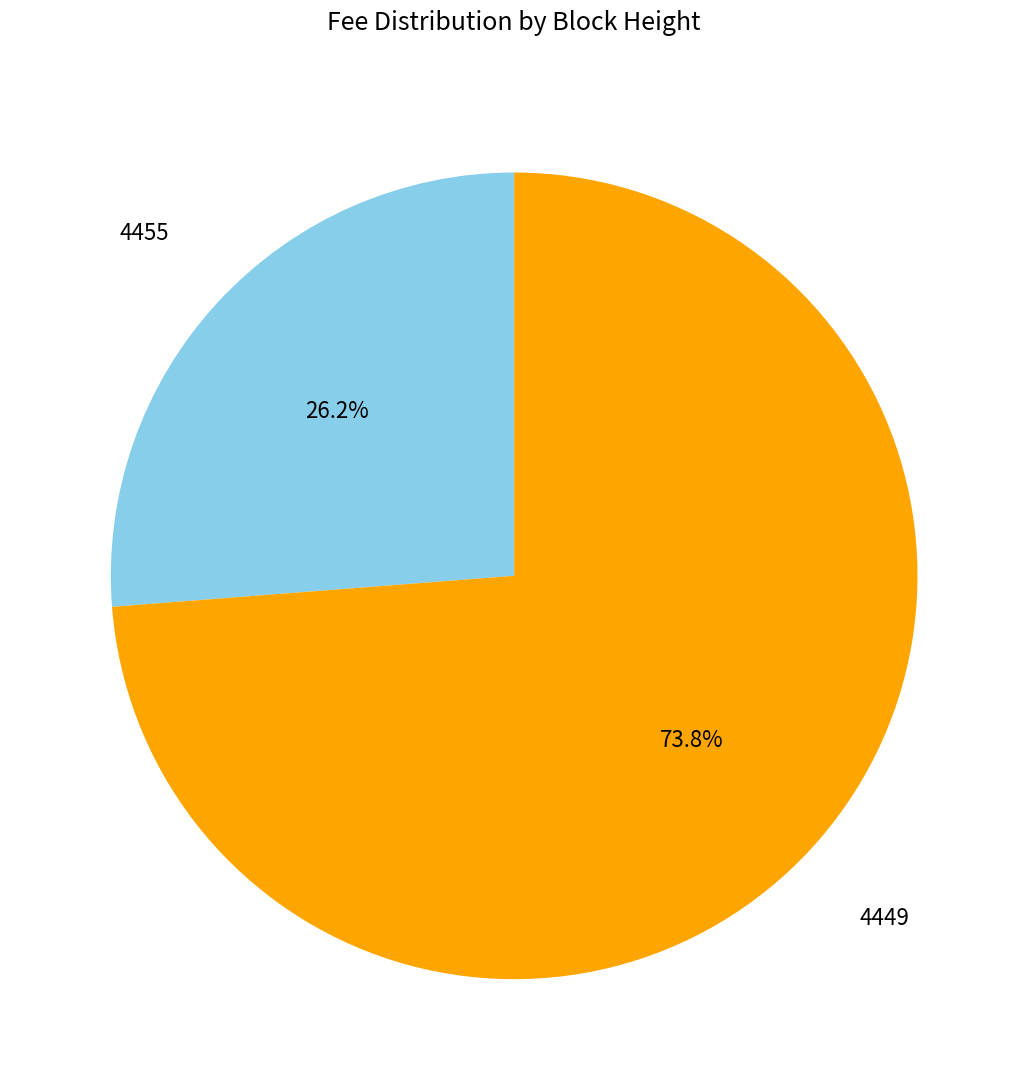

How many segments does this pie chart have?

2